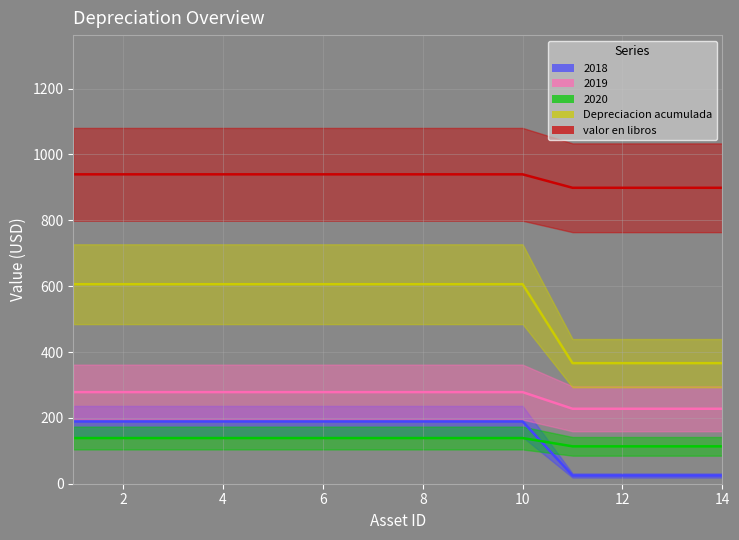

True or false: 2019 and 2020 intersect in this chart.

False